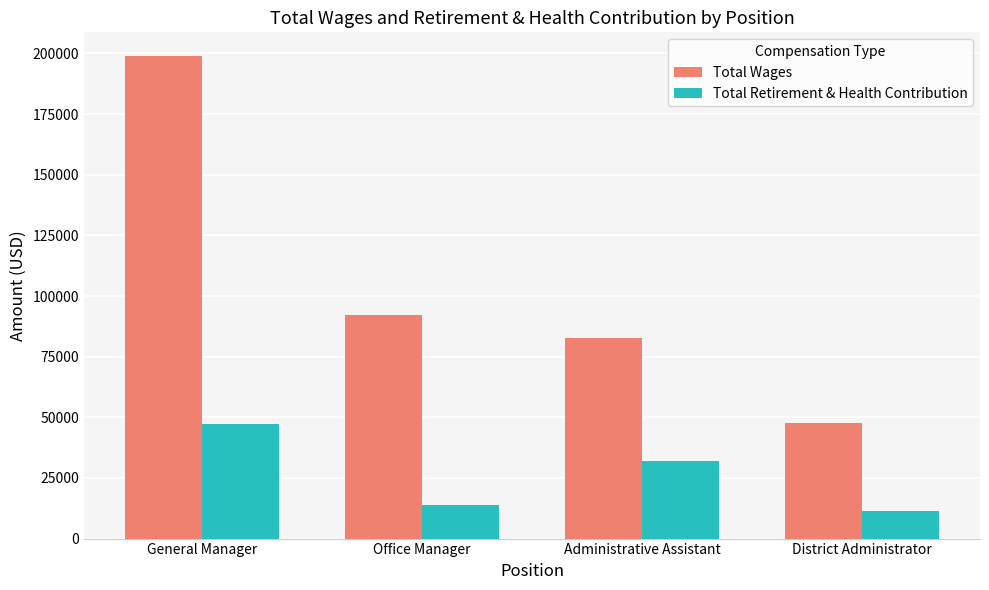

What is the difference between the highest and lowest values at General Manager?

151570.2